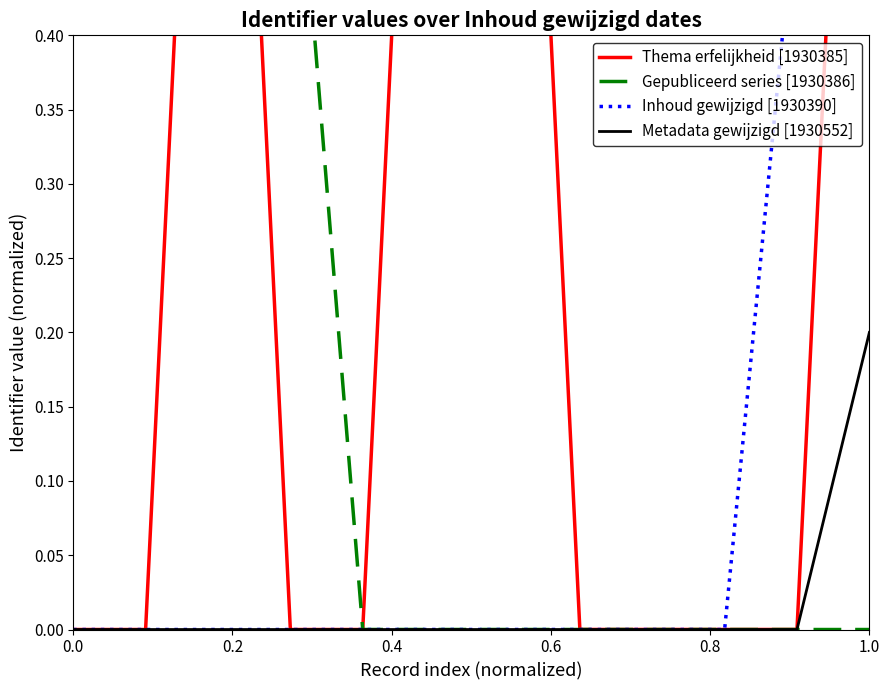

What is the maximum value shown in the chart?

1.0